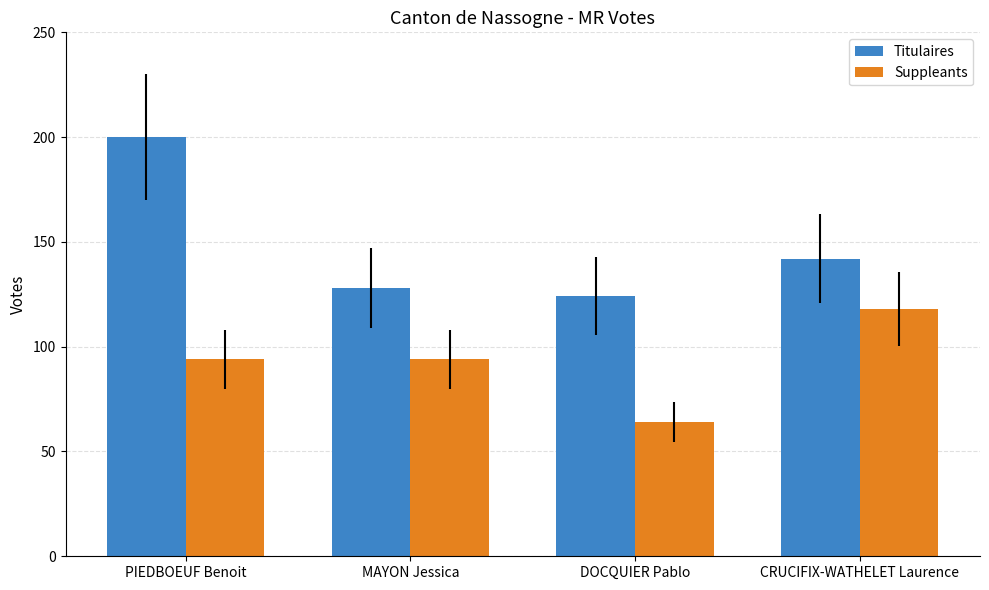

How many distinct data groups are displayed?

2